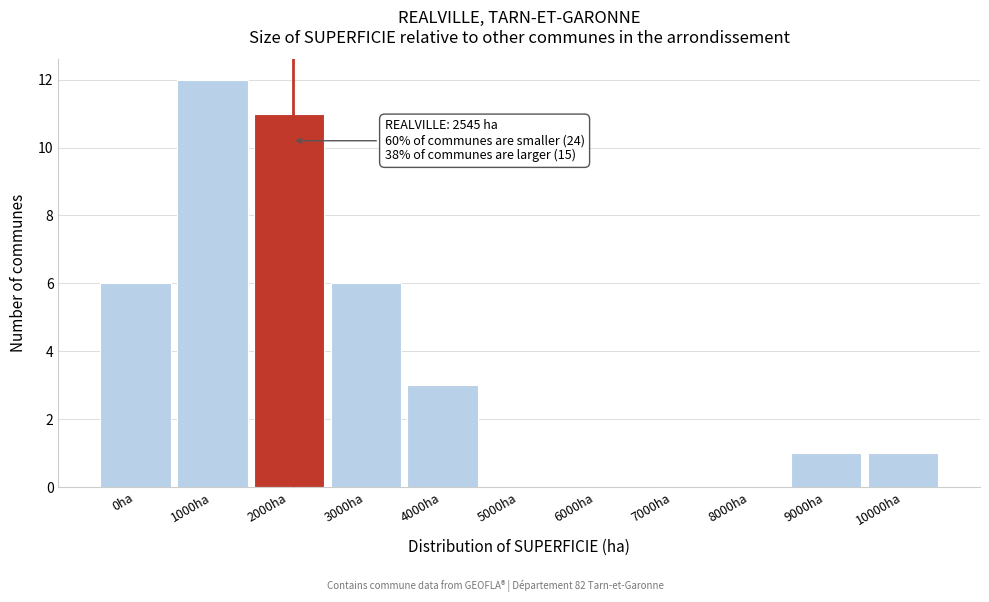

Reading left to right, extract all data points from this chart.

0ha=6	1000ha=12	2000ha=11	3000ha=6	4000ha=3	5000ha=0	6000ha=0	7000ha=0	8000ha=0	9000ha=1	10000ha=1